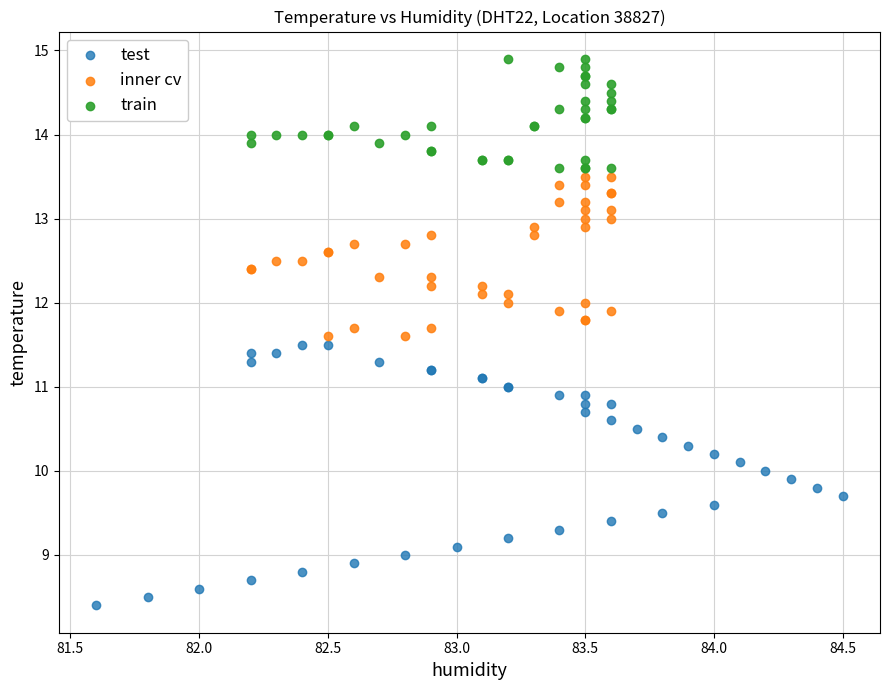

Which series reaches the minimum Y coordinate?

test